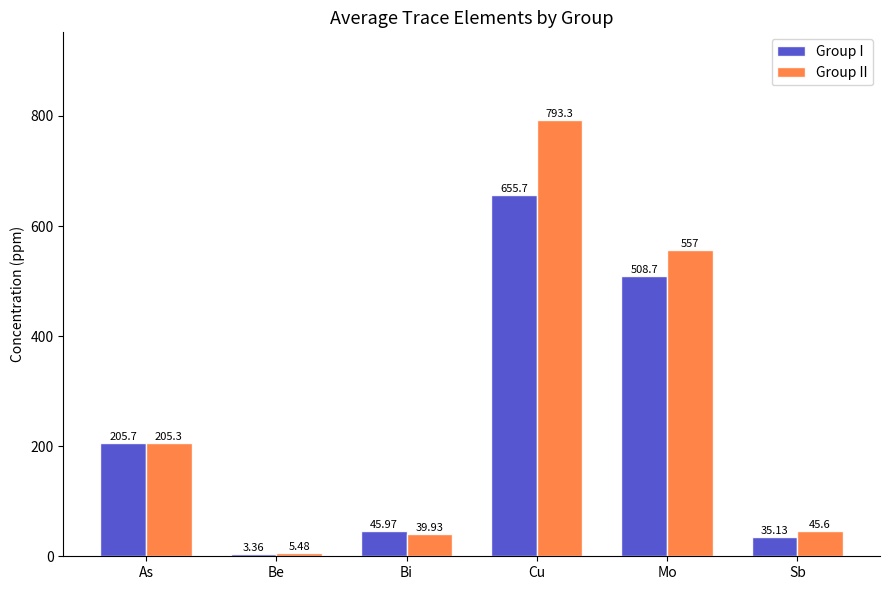

Count the number of data series in this chart.

2